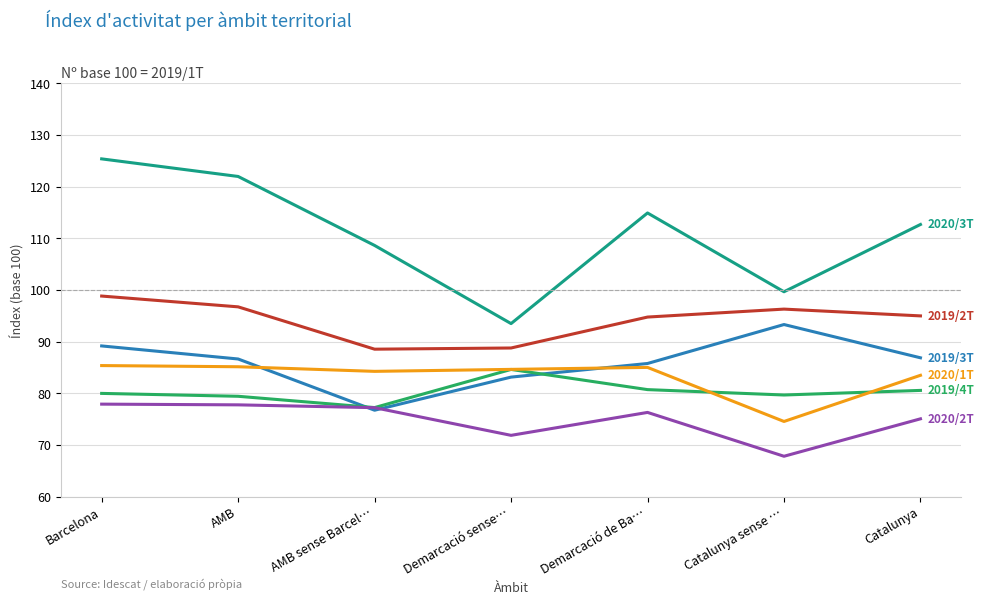

At which category does the chart reach its minimum across all series?

Catalunya sense …